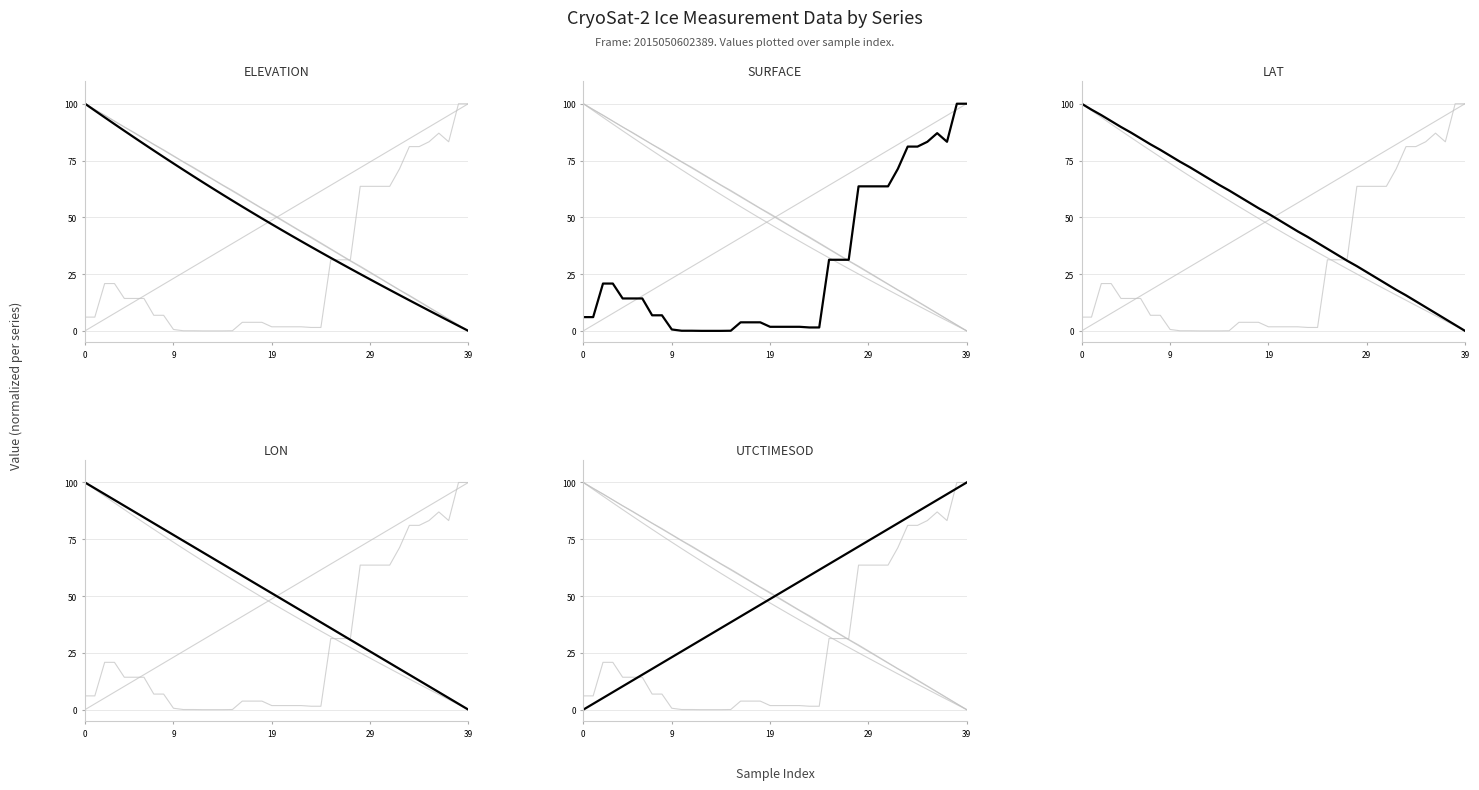

What is the label of the 10th point from the right?

30